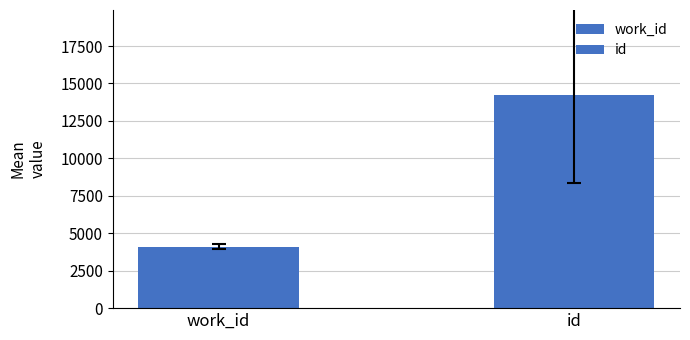

How many bars are there in each group?

2